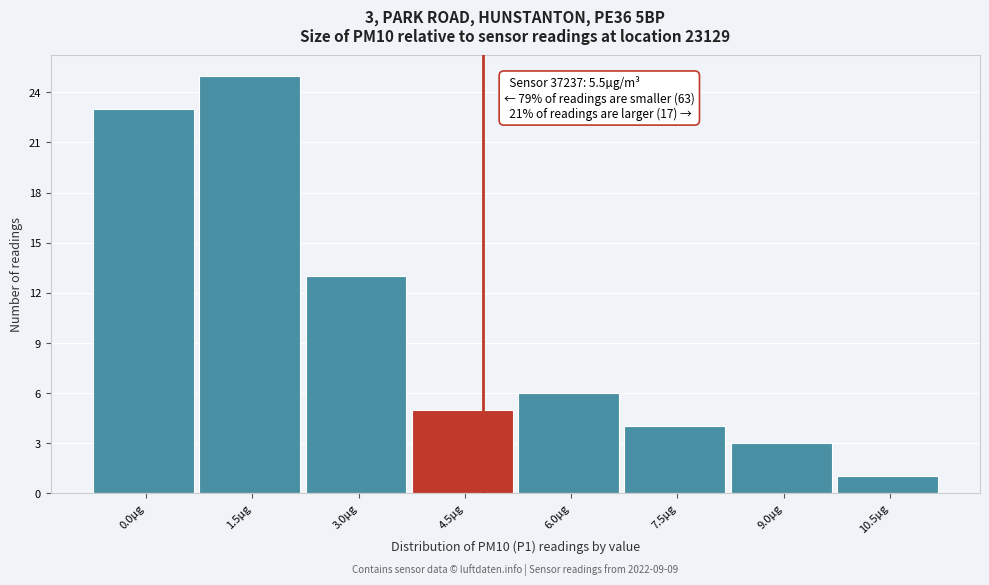

Reading left to right, list all the values displayed in this chart.

0.0µg=23	1.5µg=25	3.0µg=13	4.5µg=5	6.0µg=6	7.5µg=4	9.0µg=3	10.5µg=1